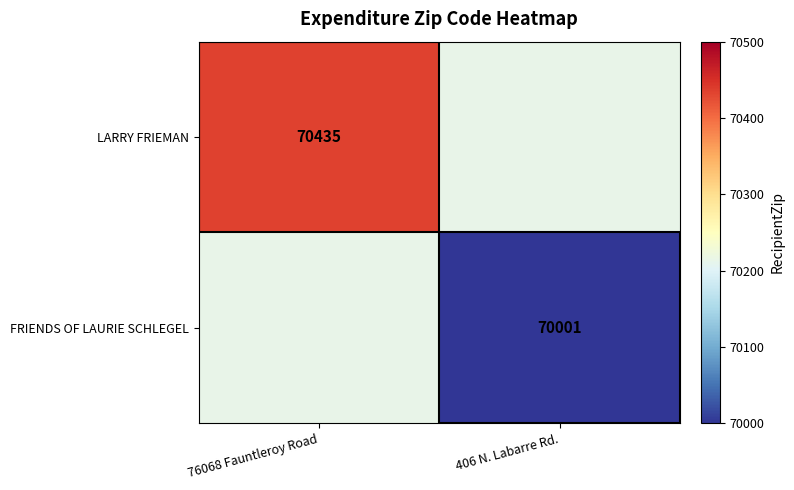

The FRIENDS OF LAURIE SCHLEGEL series shows 70001 at 406 N. Labarre Rd.. True or false?

True